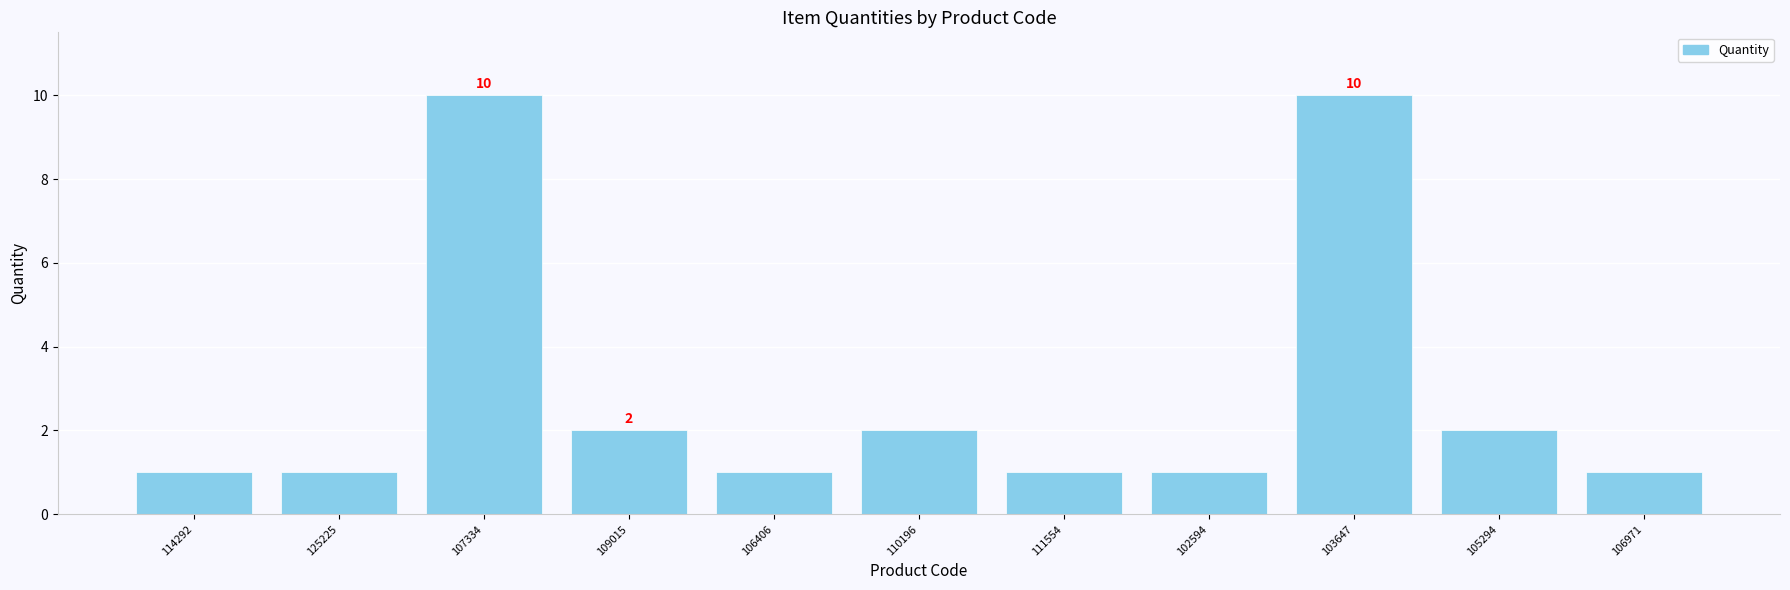

What is the greatest value displayed?

10